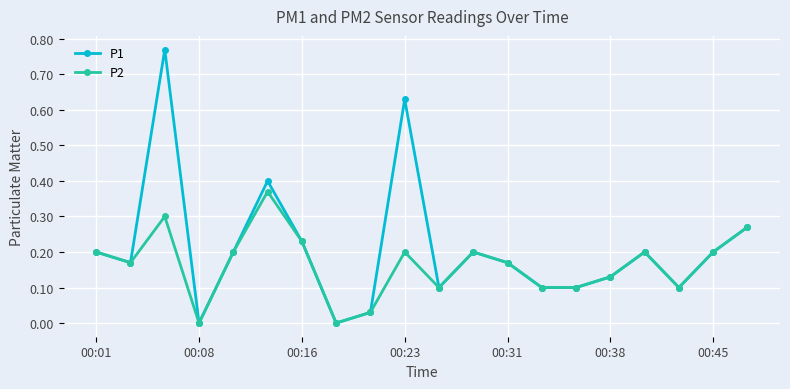

Rank the series by their average value, from highest to lowest.

P1, P2